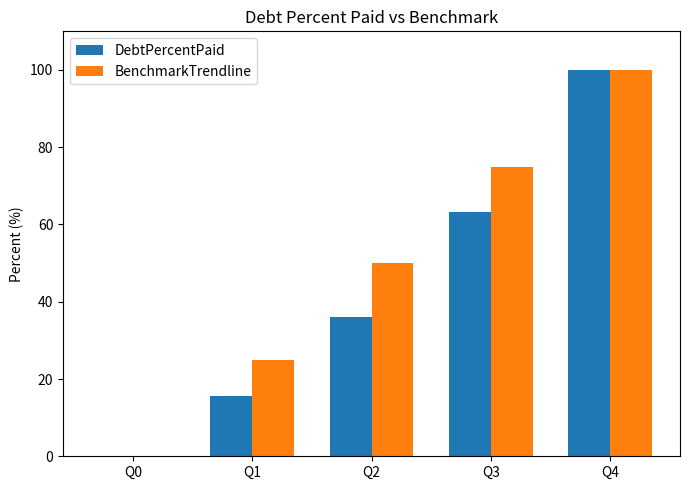

What is the sum of the DebtPercentPaid values at Q4 and Q0?

100.0